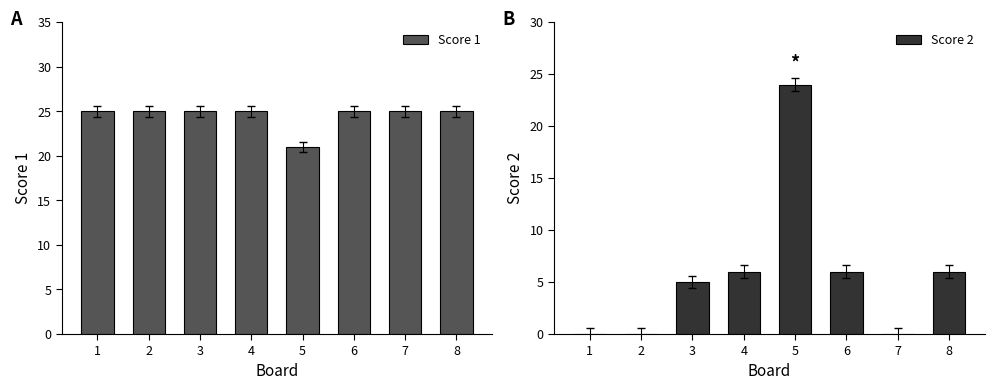

At which category does the chart reach its peak across all series?

1